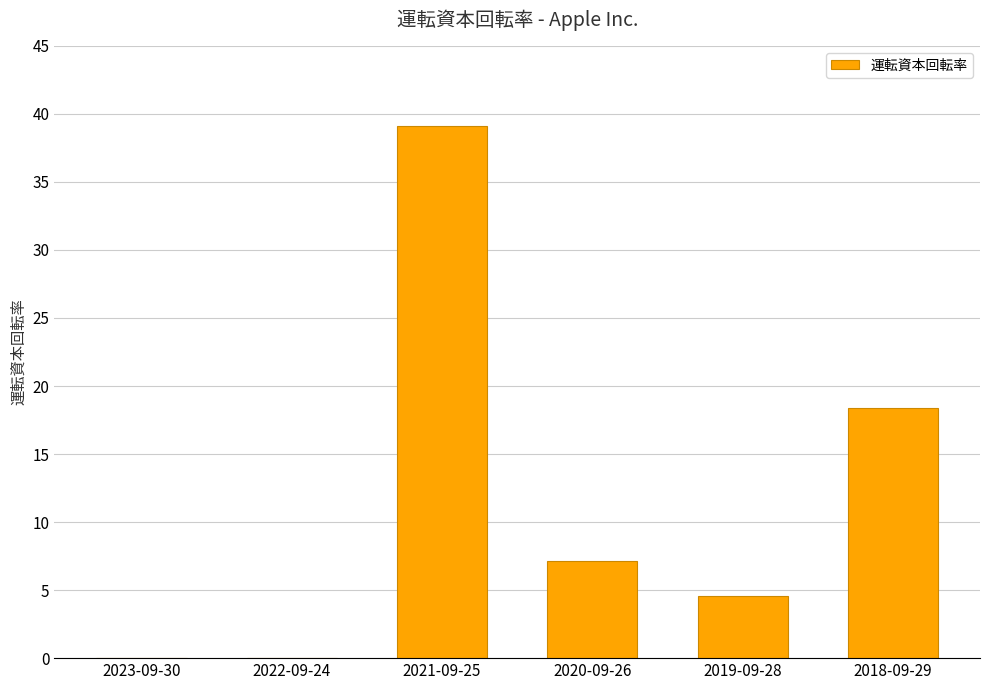

What is the maximum value shown in the chart?

39.1